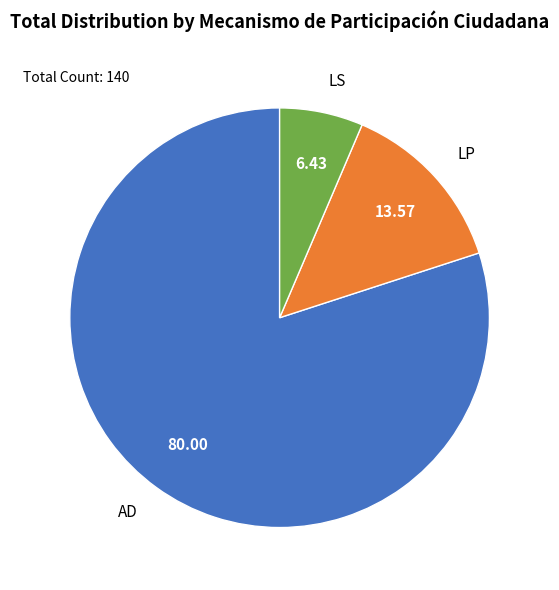

Is the sum of LP and LS greater than half?

No